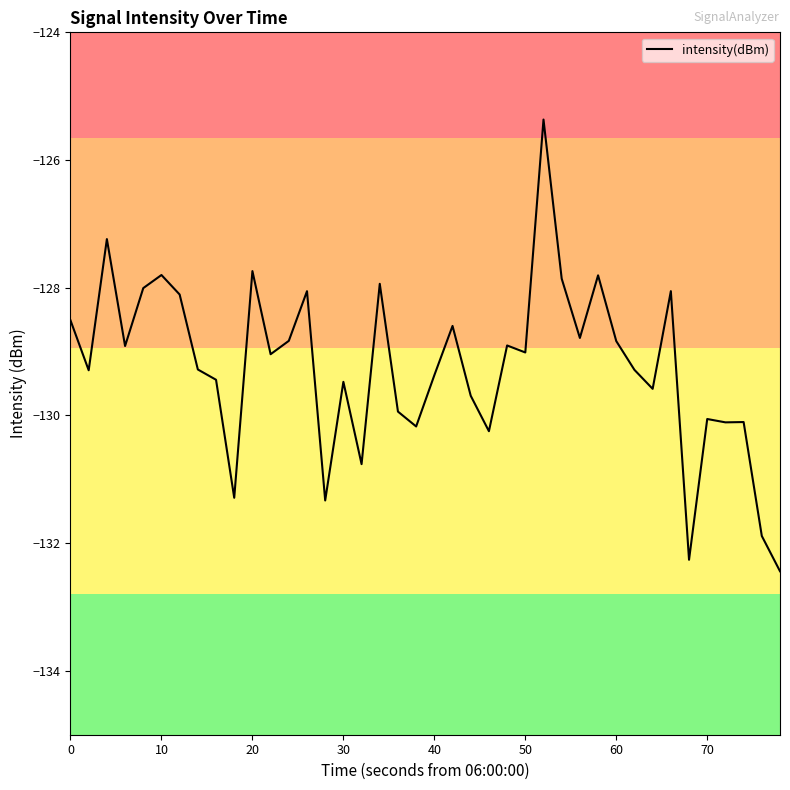

What is the smallest value displayed?

-132.4